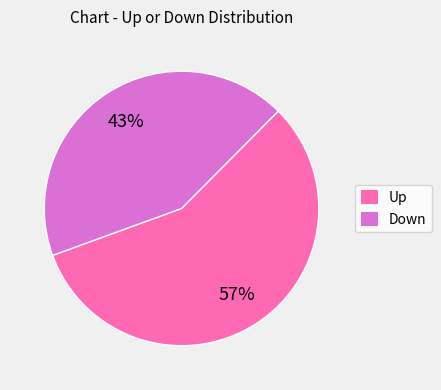

To the nearest percent, what is the difference between the largest and smallest slice percentages?

14%